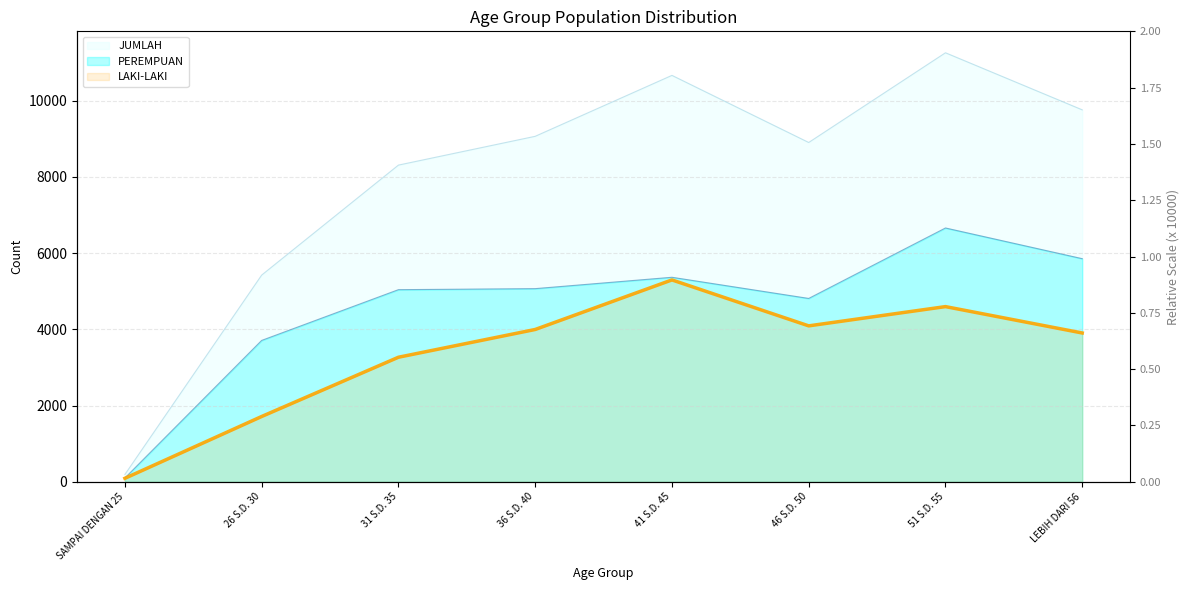

What is the lowest value of the PEREMPUAN series?

100